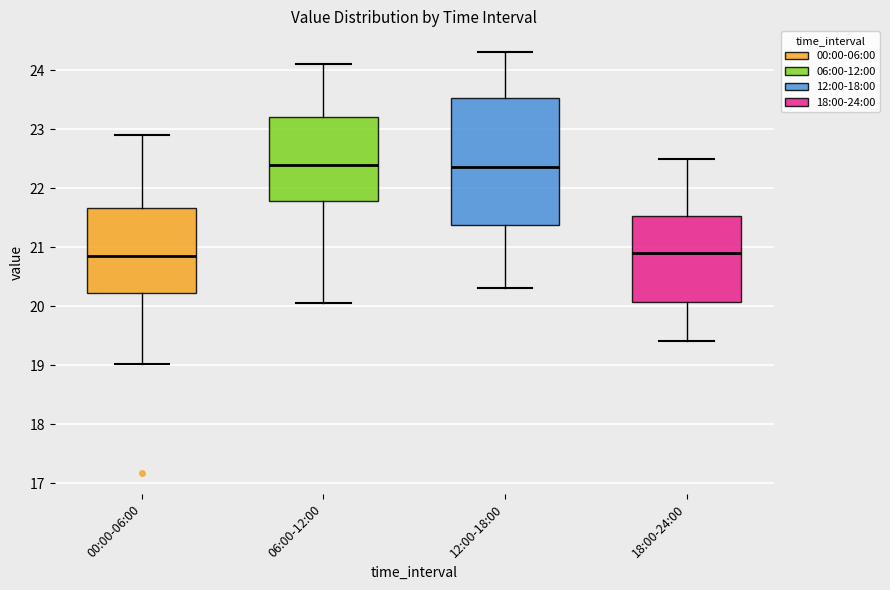

Reading left to right, transcribe this box plot: for each box, give where its median line is, the range the box spans, and where its two whiskers end, as read against the y-axis. The values are not printed on the chart, so give them approximately, as read against the axis.

00:00-06:00: median 20.9, box 20.2 to 21.7, whiskers 19.0 to 22.9
06:00-12:00: median 22.4, box 21.8 to 23.2, whiskers 20.1 to 24.1
12:00-18:00: median 22.4, box 21.4 to 23.5, whiskers 20.3 to 24.3
18:00-24:00: median 20.9, box 20.1 to 21.5, whiskers 19.4 to 22.5